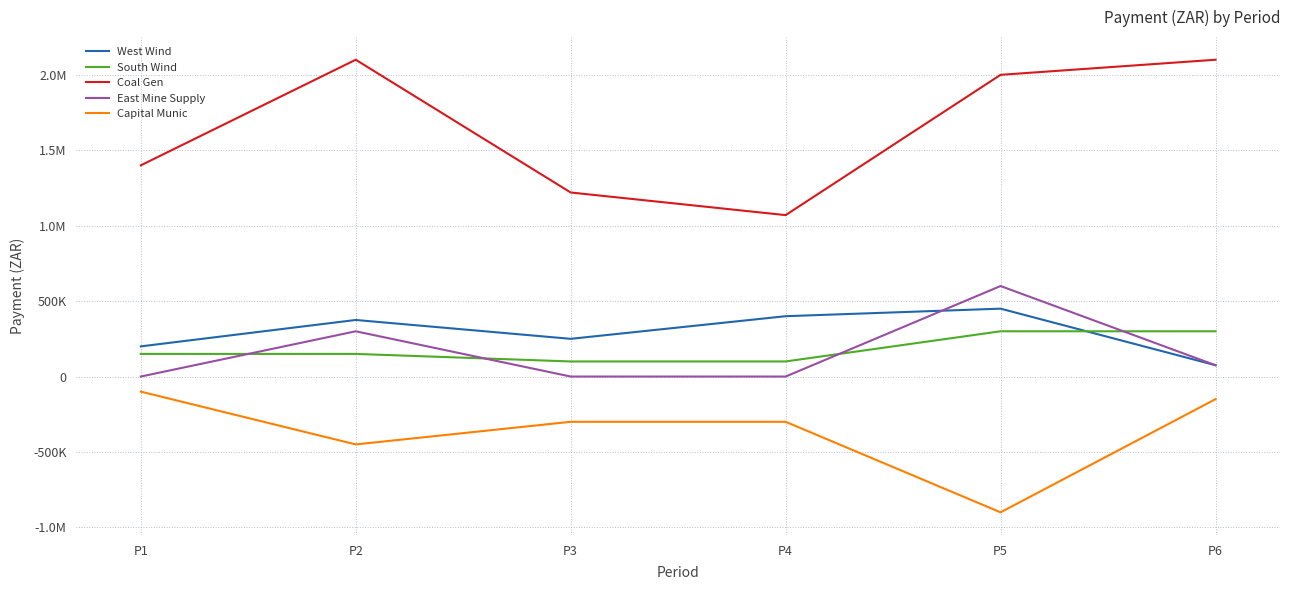

What is the sum of the South Wind values at P5 and P2?

450000